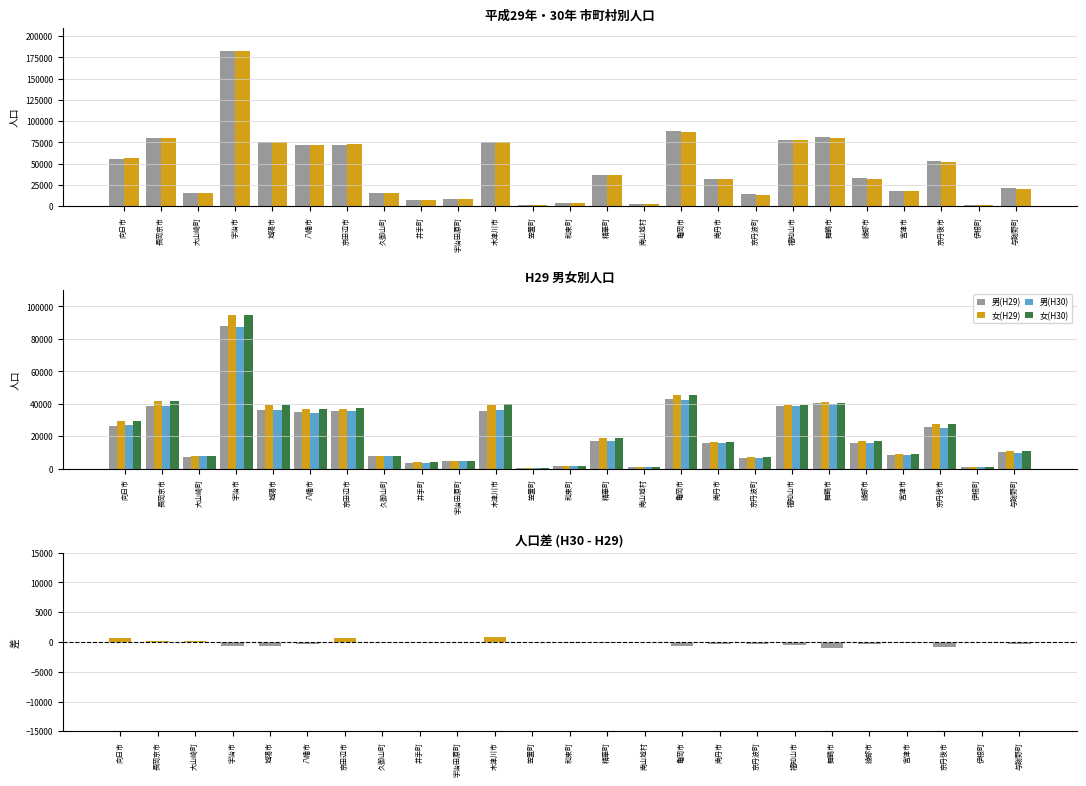

At which label does H29_total reach its peak?

宇治市